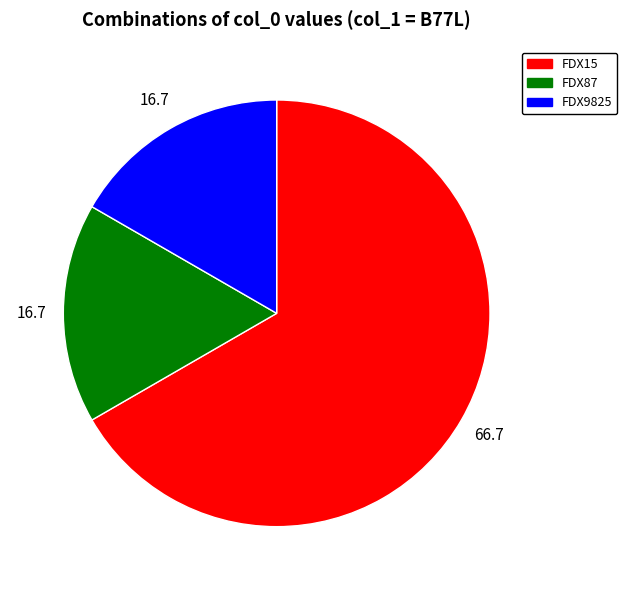

Do FDX9825 and FDX15 together represent more than half of the pie?

Yes